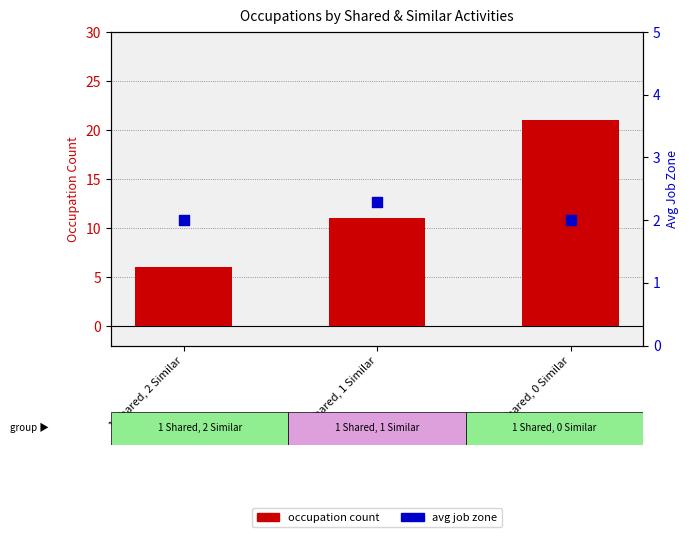

Which series has the largest Y range (max minus min)?

occupation count